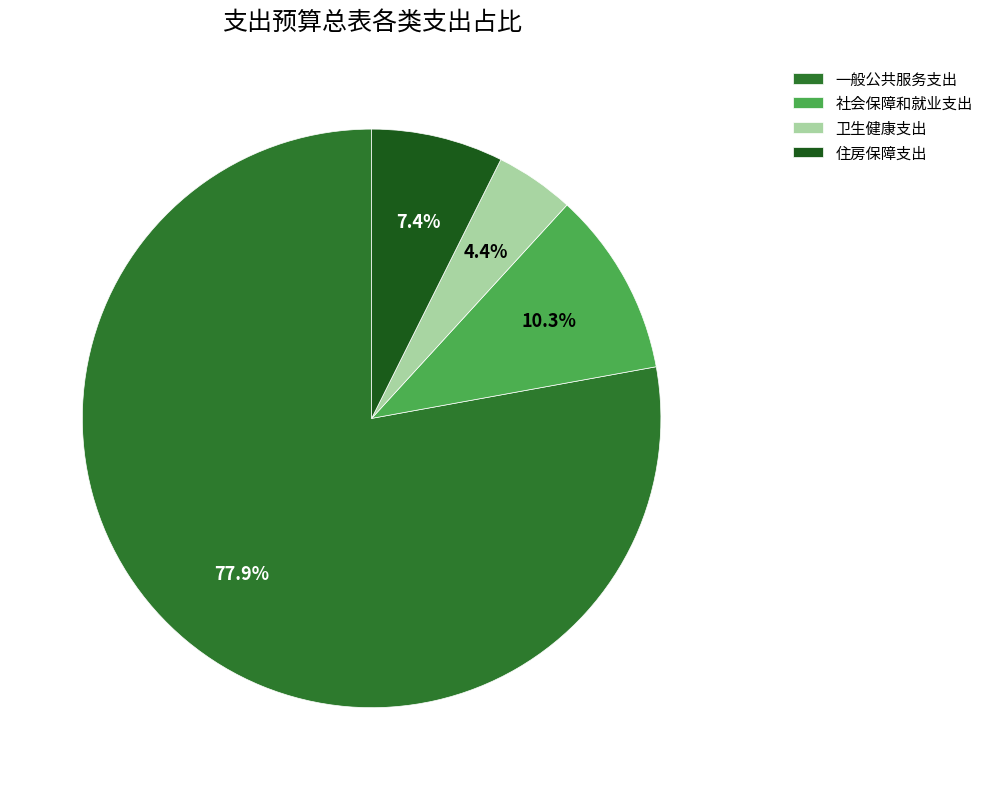

To the nearest percent, what percentage of the pie is 住房保障支出?

7%